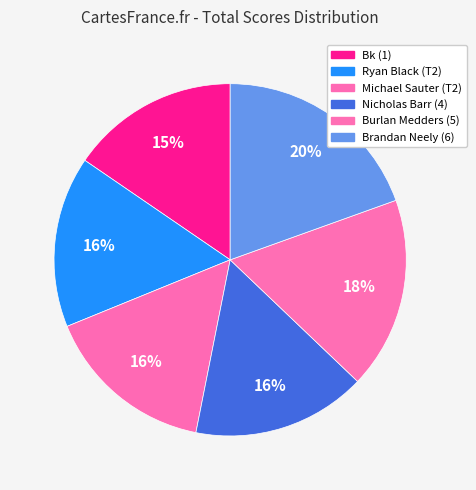

Is there a majority slice in this chart?

No